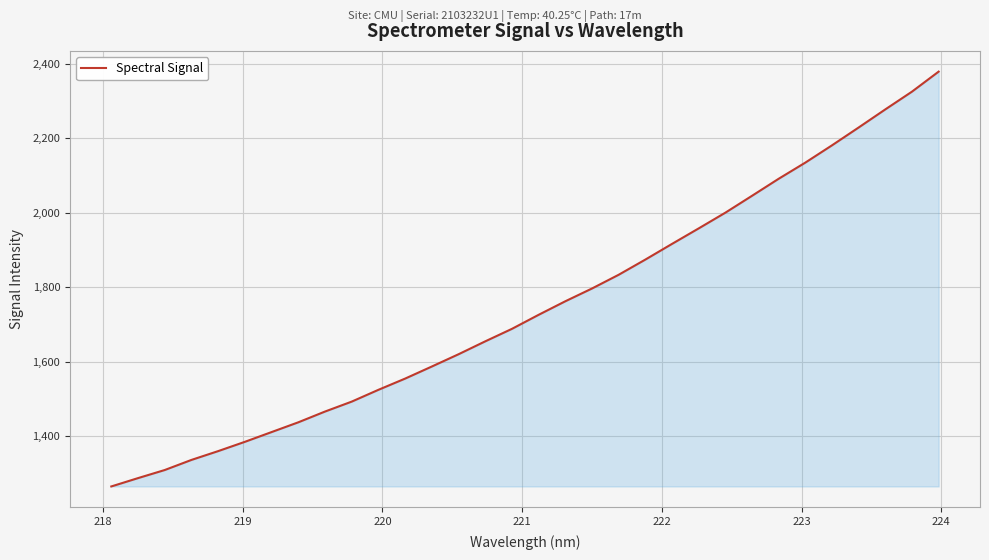

What is the difference between the maximum and minimum values?

1113.7